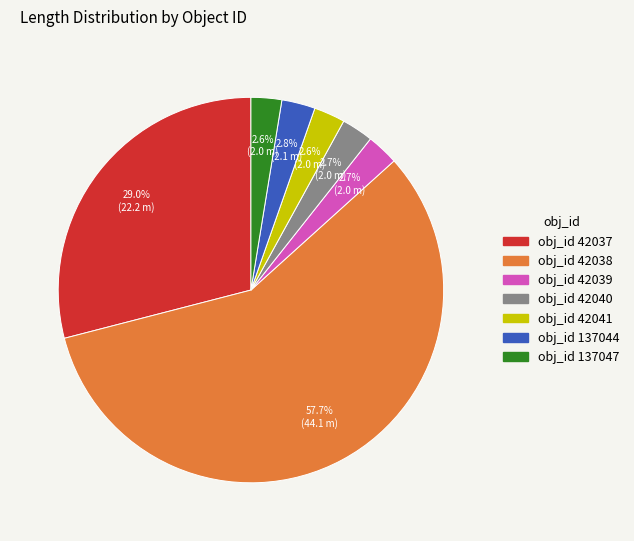

Is there any slice that represents more than half of the pie?

Yes